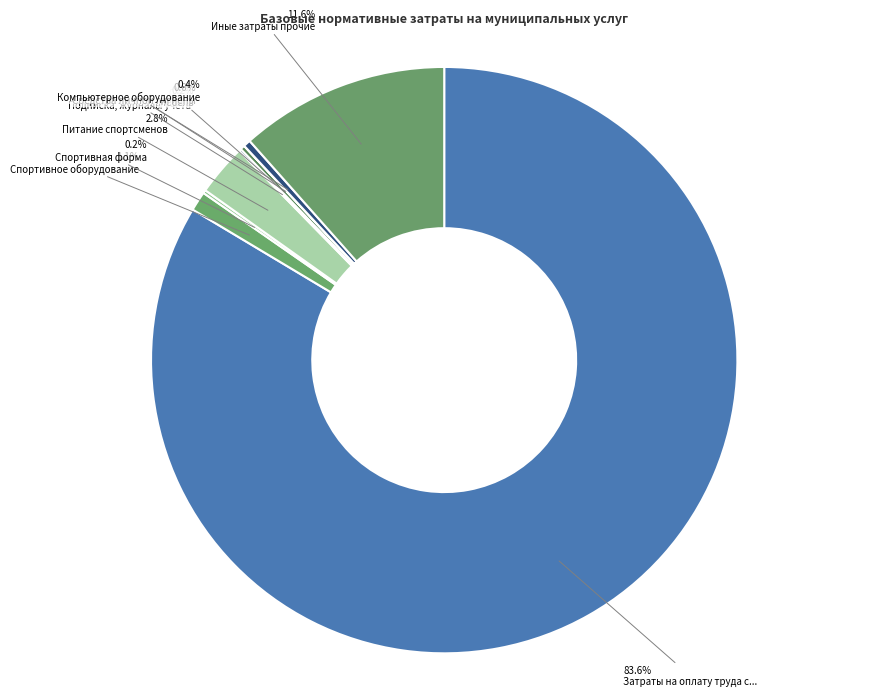

To the nearest percent, what is the difference between the largest and smallest slice percentages?

84%